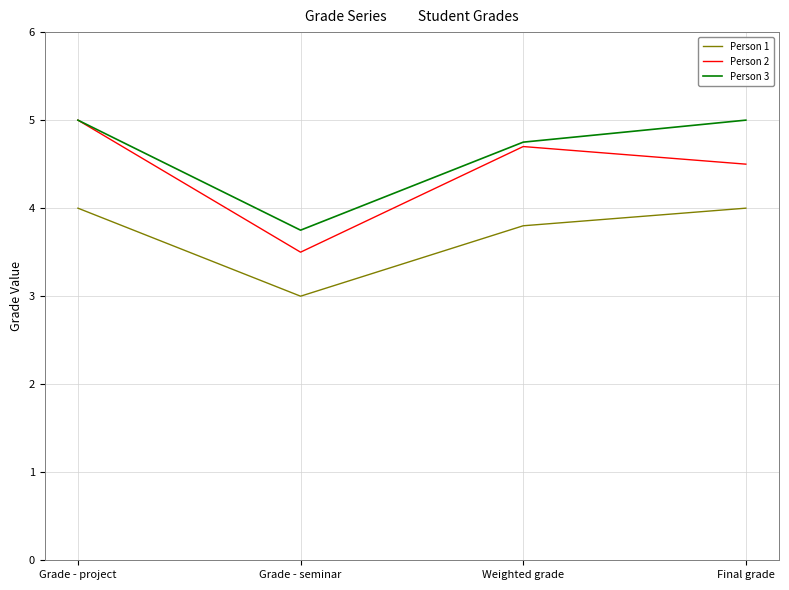

What is the lowest value of the Person 3 series?

3.8